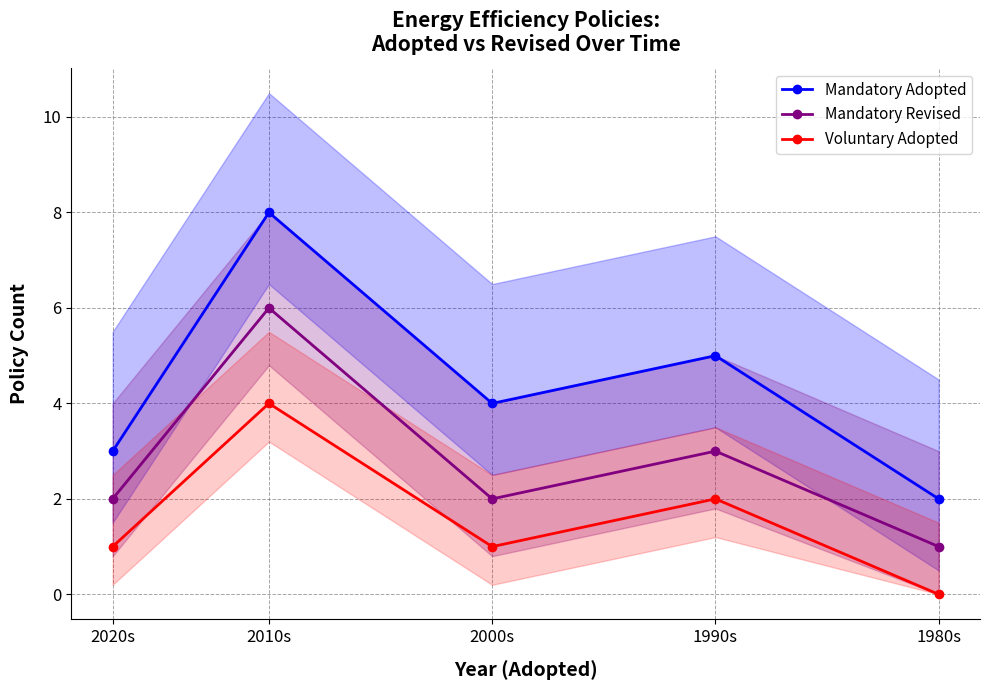

Between 1980s and 2020s, which is larger?

2020s